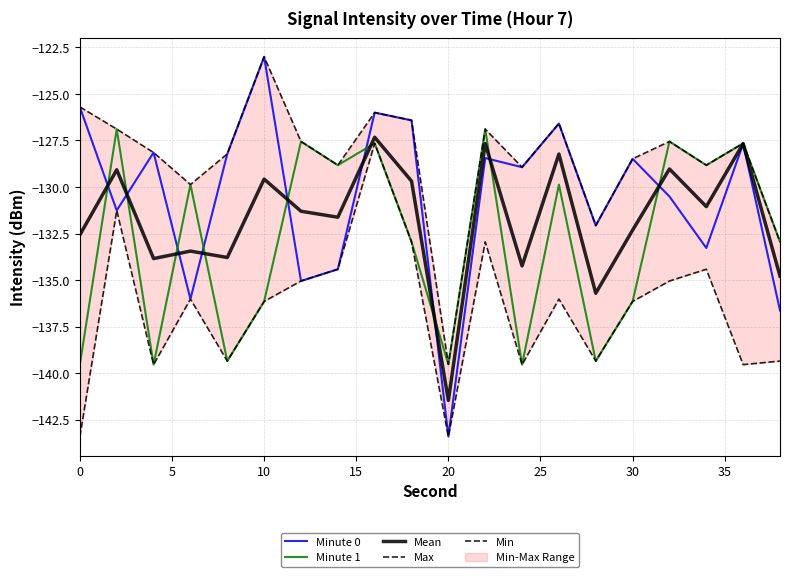

How many interior local peaks does the Mean series have?

8